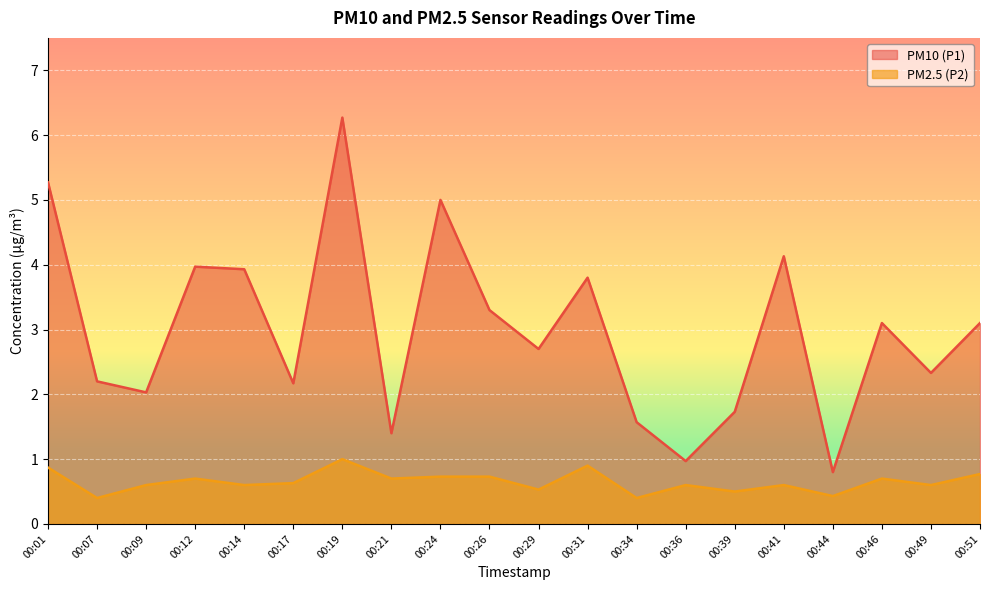

At how many categories does at least one series exceed 6?

1